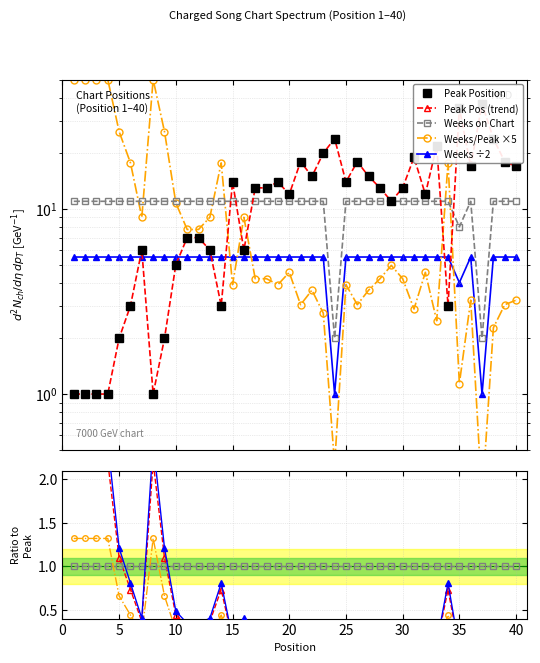

Does the chart have visible grid lines?

Yes